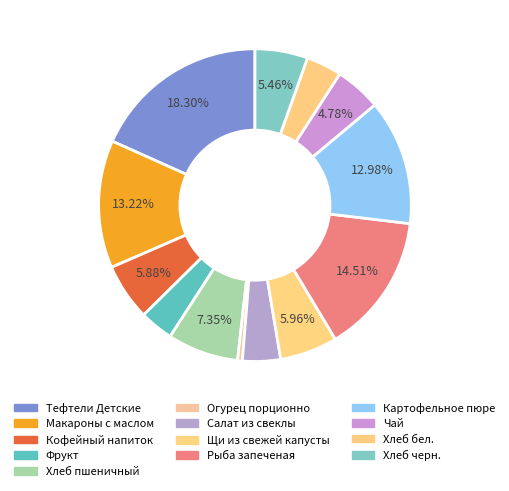

To the nearest percent, what is the difference between the Фрукт and Чай slice percentages?

1%